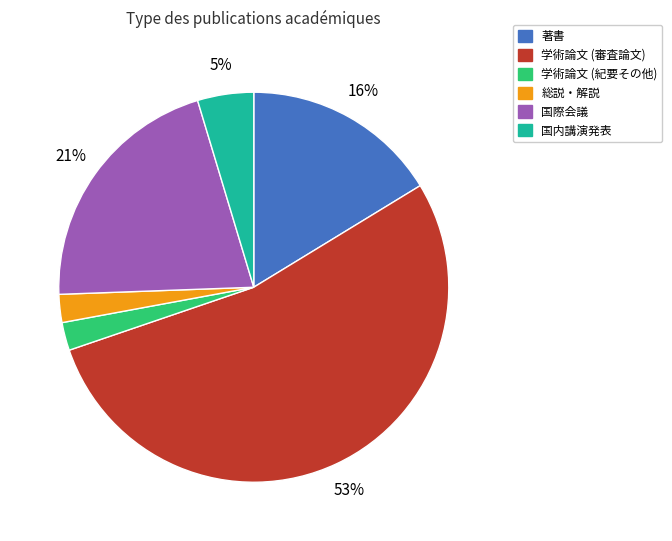

The 学術論文 (審査論文) slice represents 53% of the pie. True or false?

True